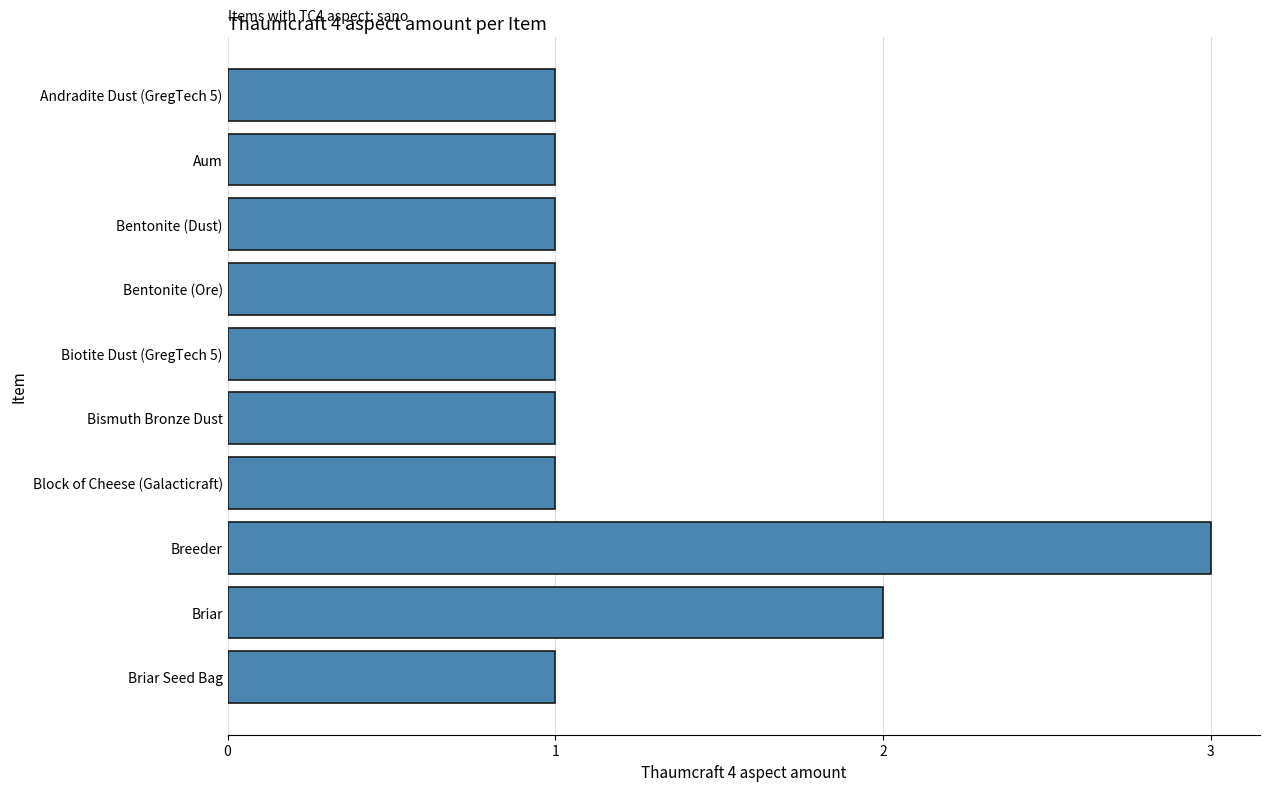

What is the label of the 10th bar from the top?

Briar Seed Bag